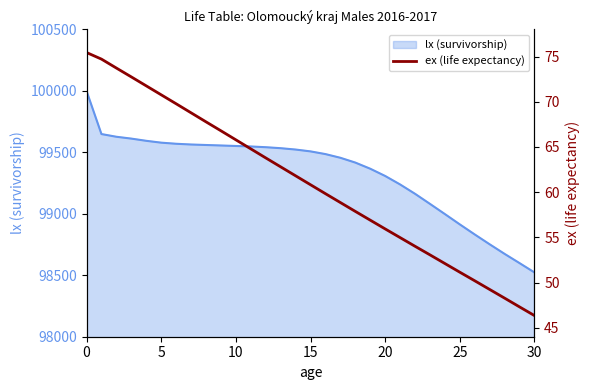

What is the lowest value of the lx (survivorship) series?

98523